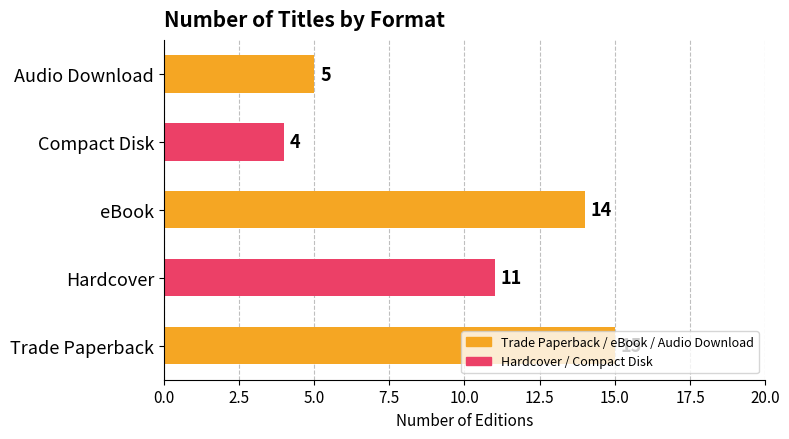

List the labels in order of value, largest first.

Trade Paperback, eBook, Hardcover, Audio Download, Compact Disk